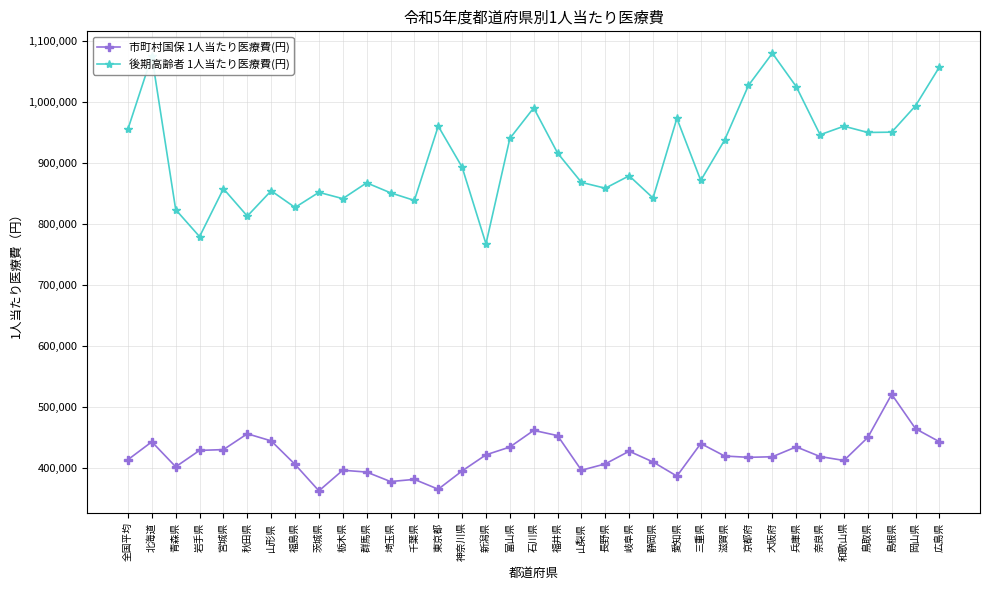

At which category is the sum across all series the highest?

北海道